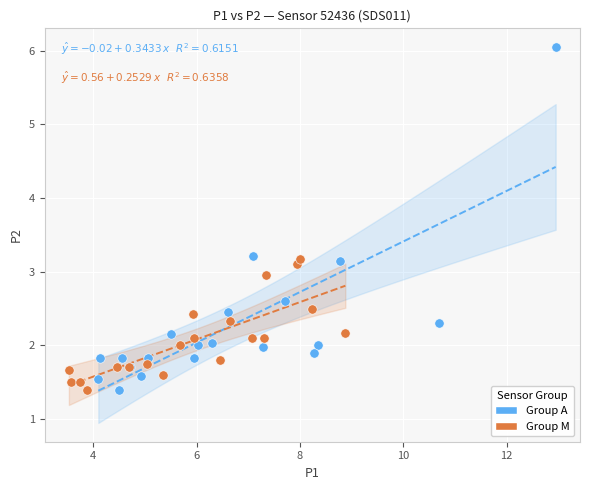

Which series reaches the maximum Y coordinate?

Group A